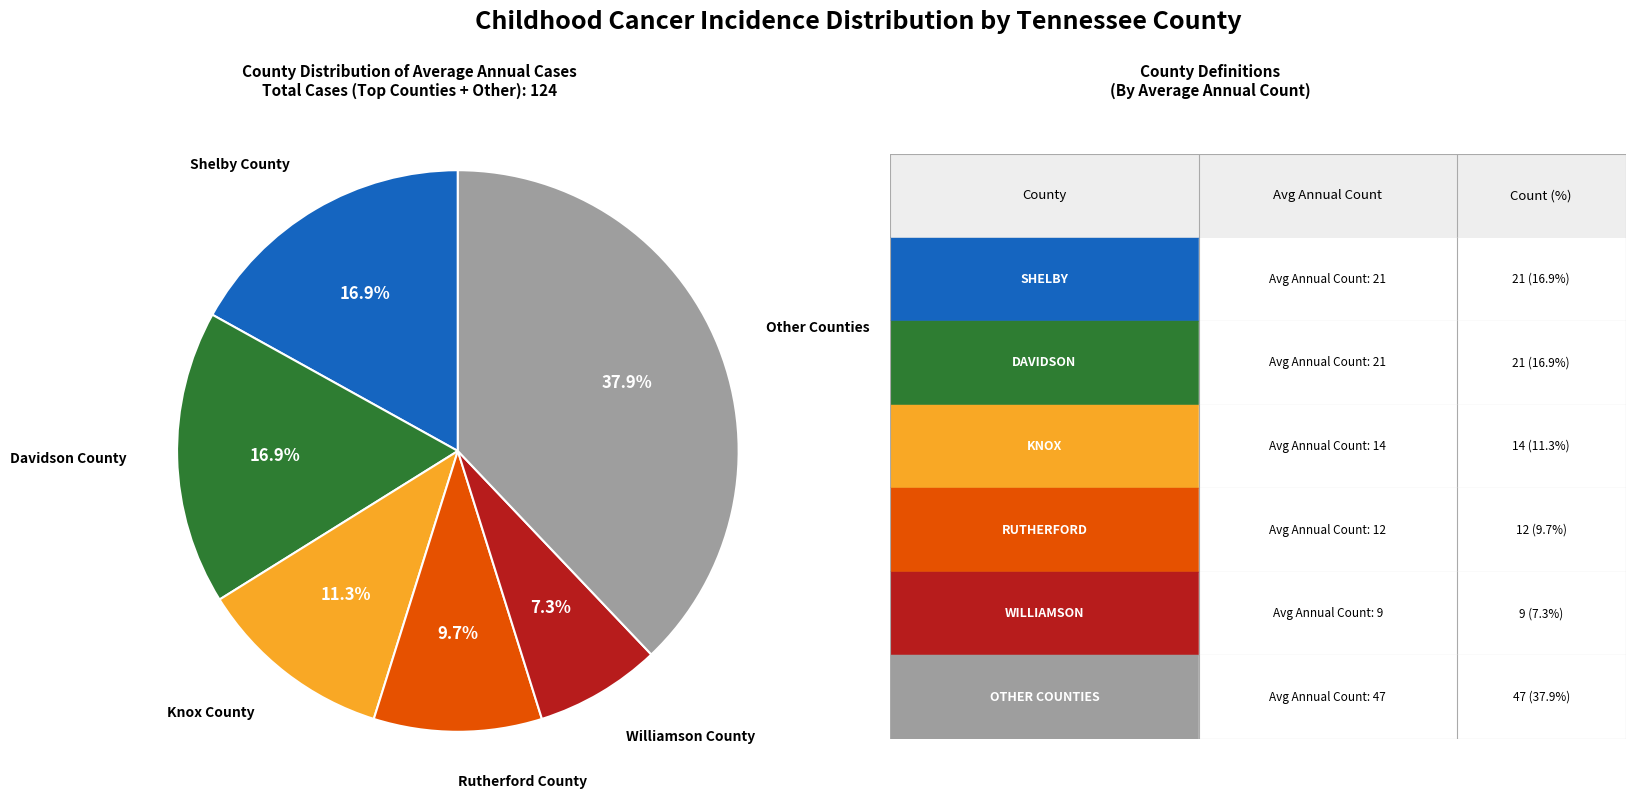

How many slices are in this pie chart?

6